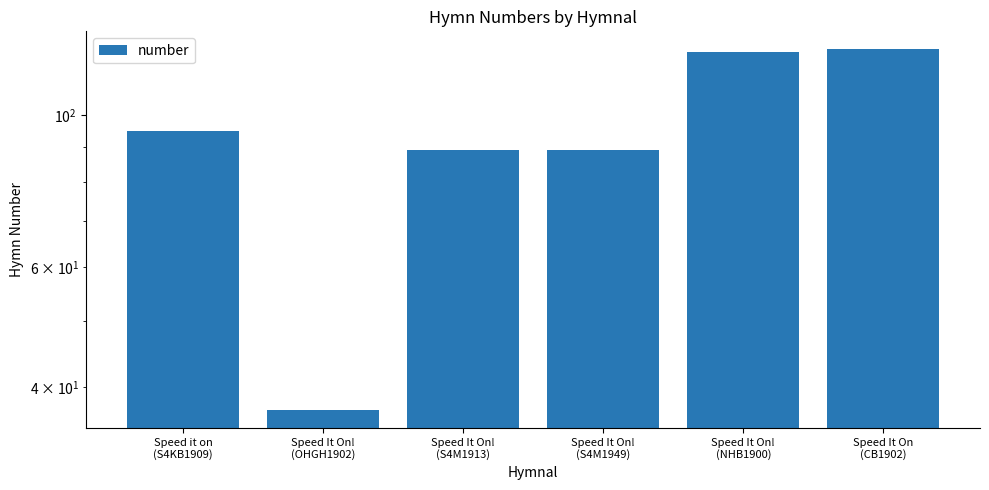

Is it true that the value at Speed It On
(CB1902) is 209?

False